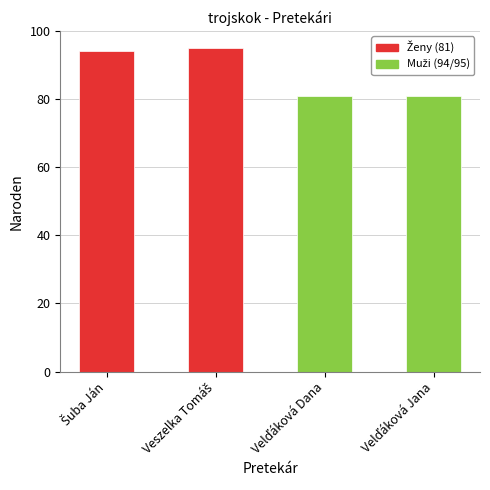

What is the difference between the maximum and minimum values?

14